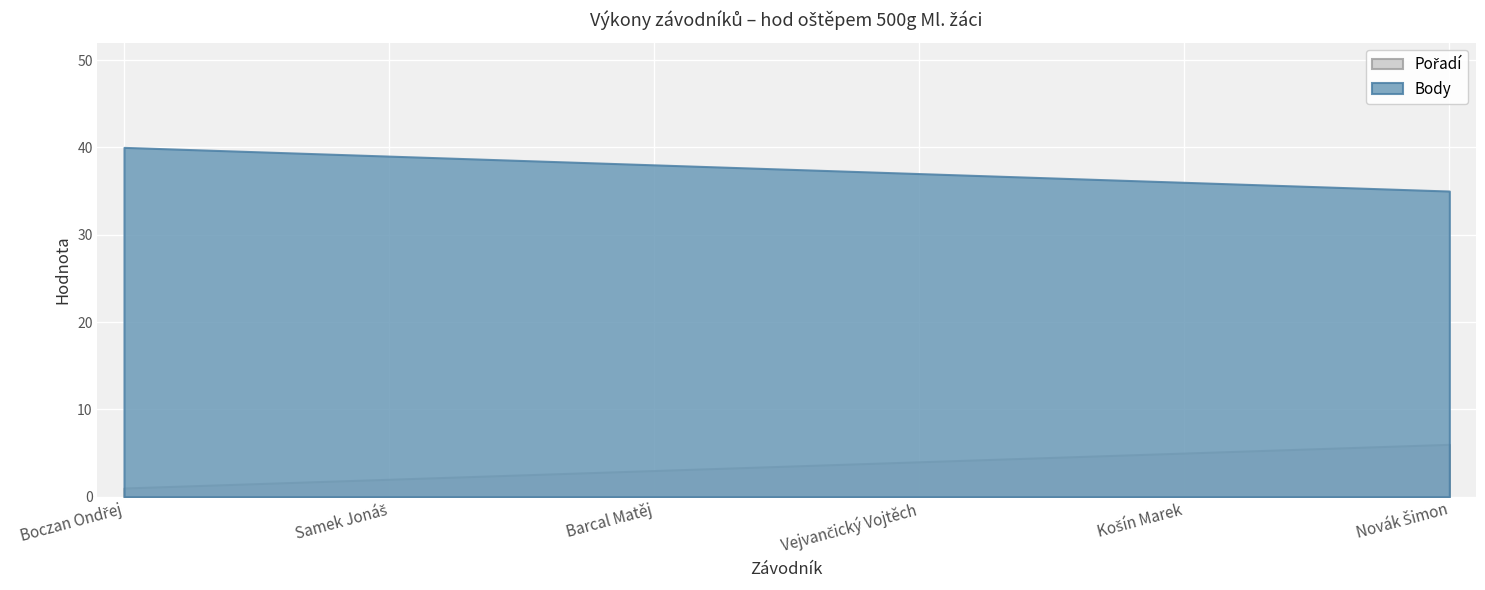

What is the total value across all series at Barcal Matěj?

41